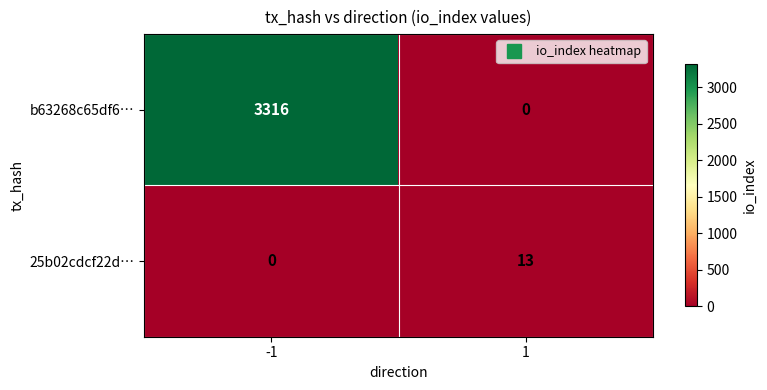

What is the total value across all series at 1?

13